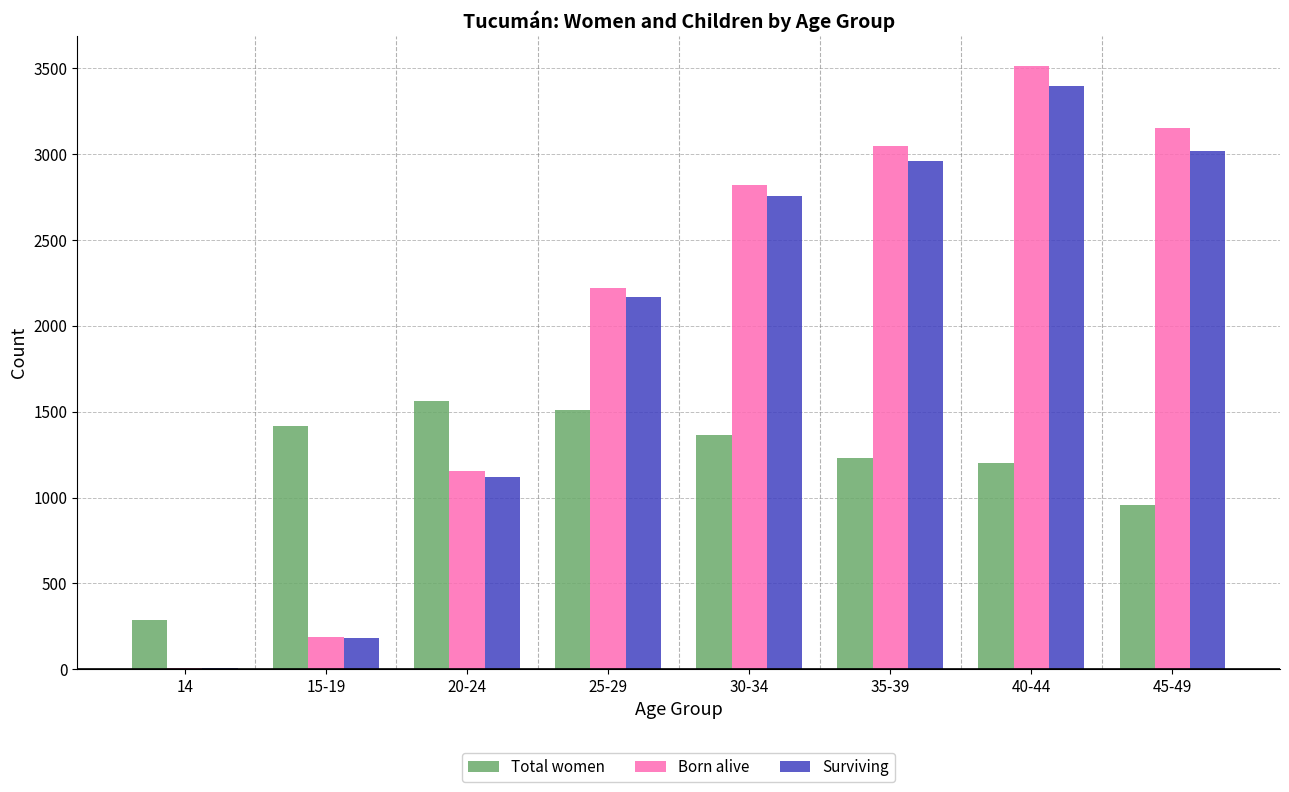

Reading right to left, list all the values displayed in this chart.

Total women: 954	1199	1230	1365	1511	1565	1417	288
Born alive: 3150	3513	3046	2821	2220	1156	185	8
Surviving: 3021	3400	2962	2756	2168	1119	182	6